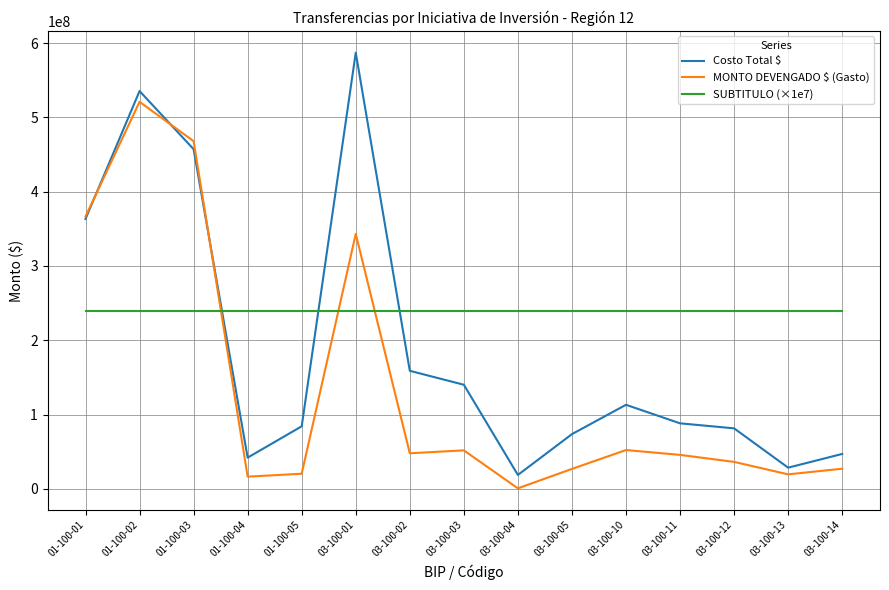

True or false: Costo Total $ and SUBTITULO (×1e7) intersect in this chart.

True